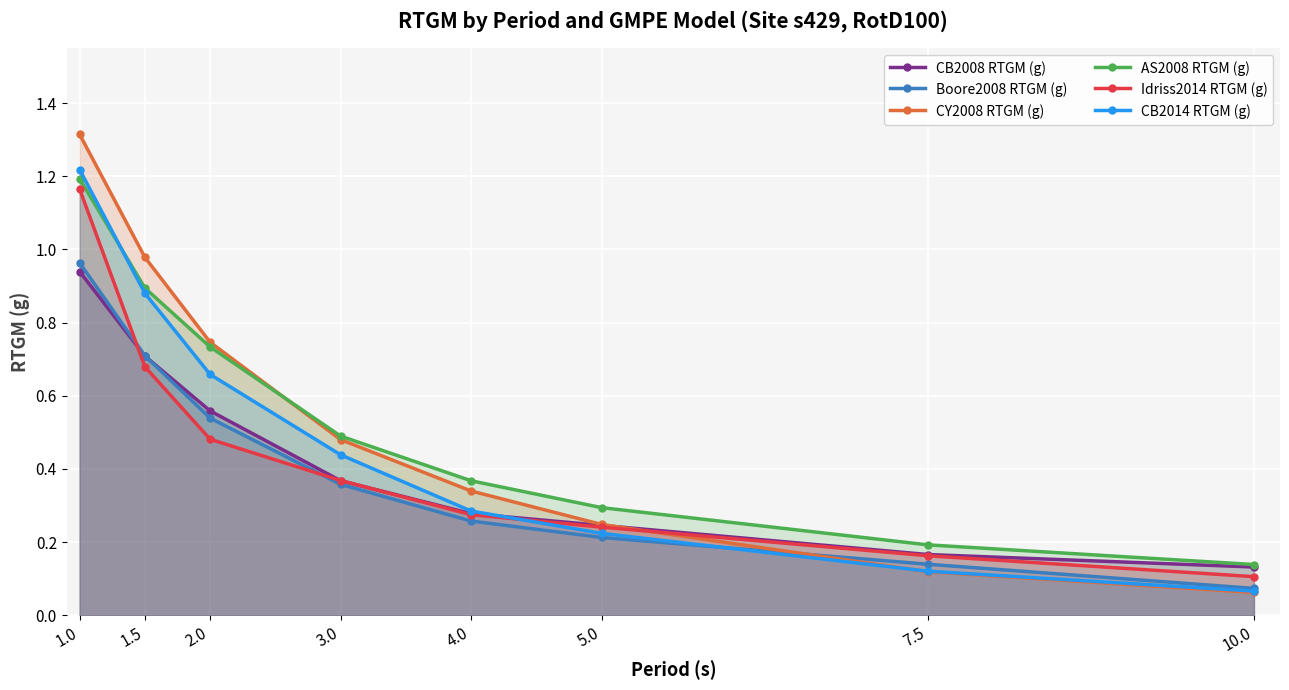

True or false: Idriss2014 RTGM (g) has more than 1 points higher than both neighbors.

False